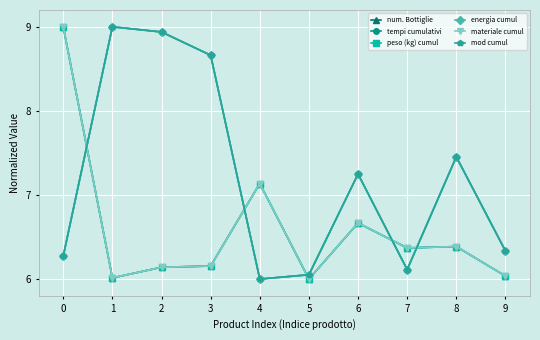

True or false: tempi cumulativi and mod cumul intersect in this chart.

False